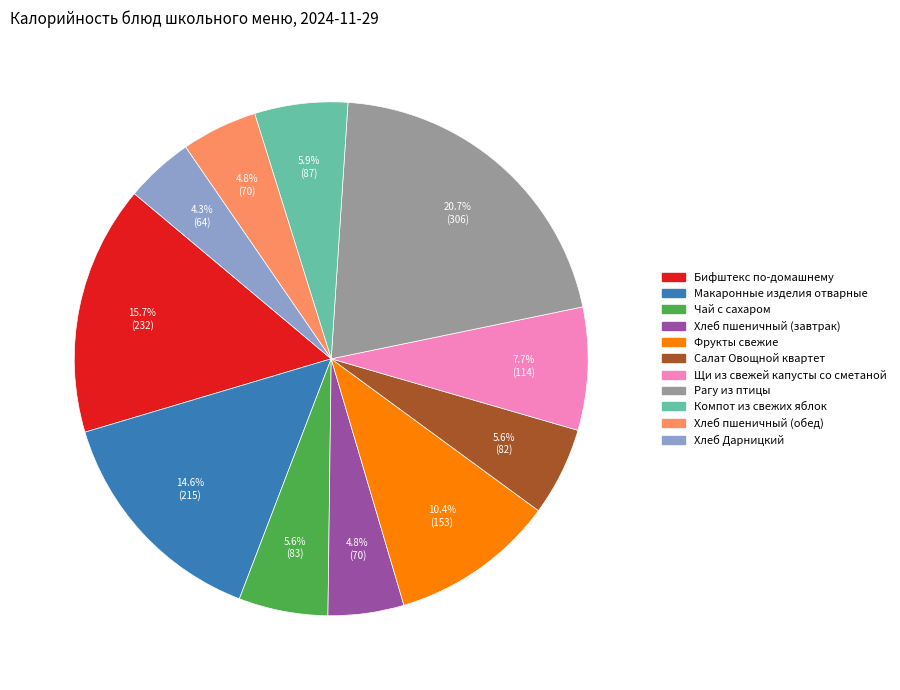

Is it true that Макаронные изделия отварные is 5% of the pie?

False